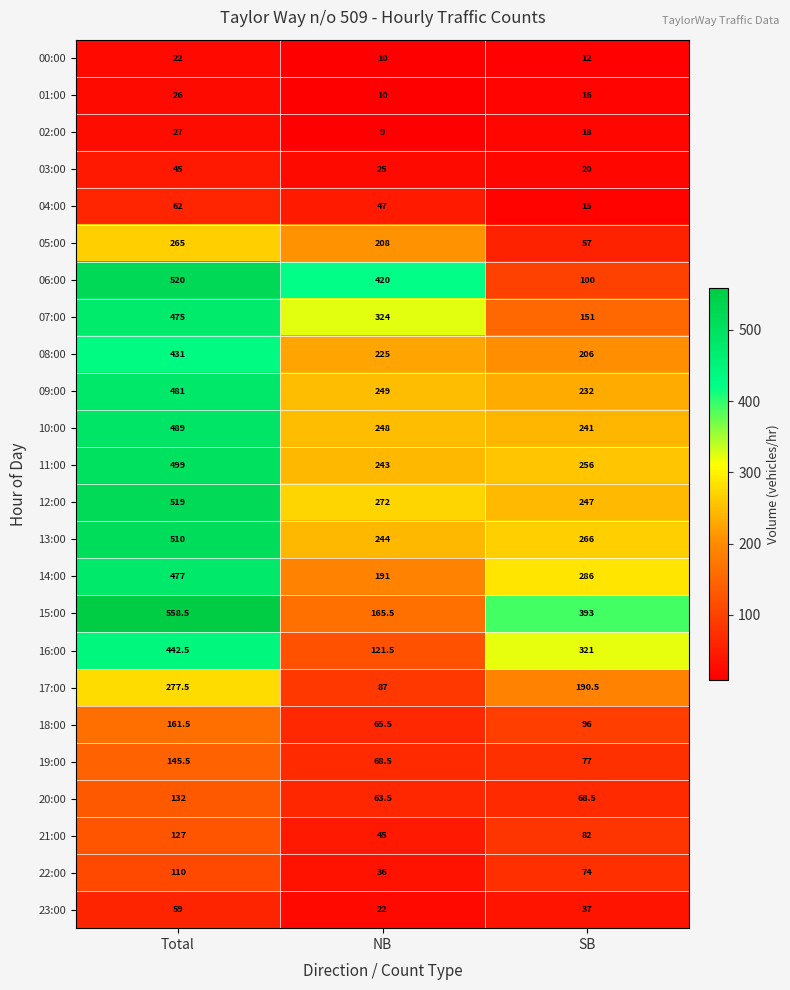

What is the difference between the maximum and second lowest values in the 22:00 series?

36.0